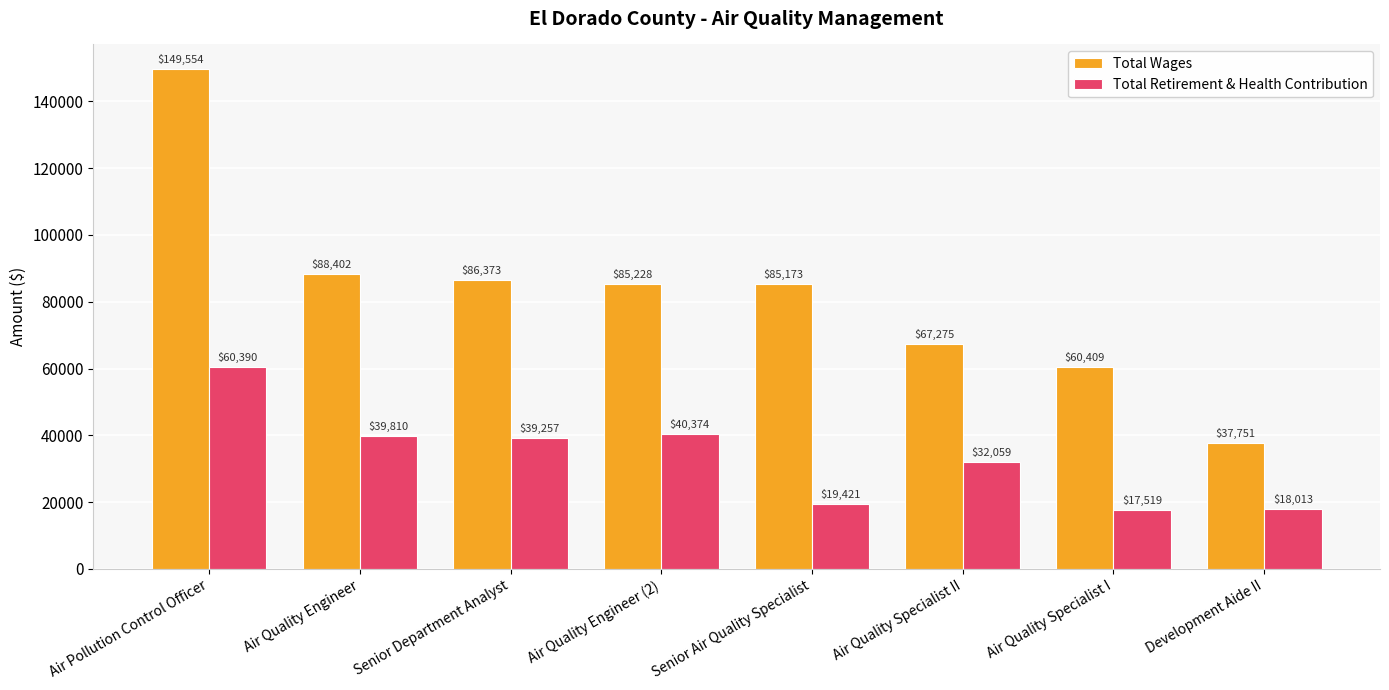

List the series in order of their peak value, lowest first.

Total Retirement & Health Contribution, Total Wages